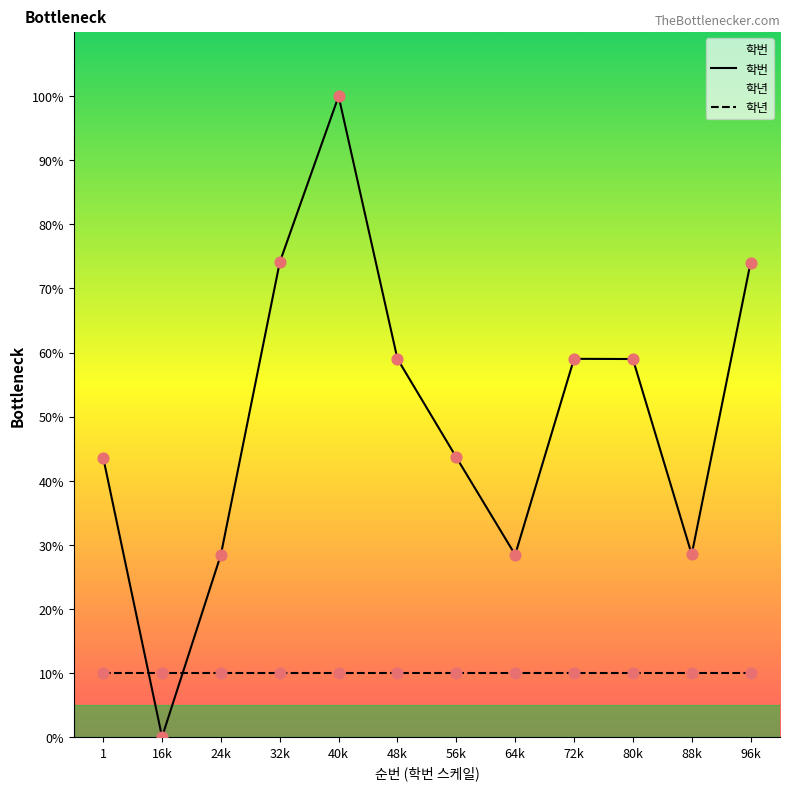

At which category is the sum across all series the highest?

40k